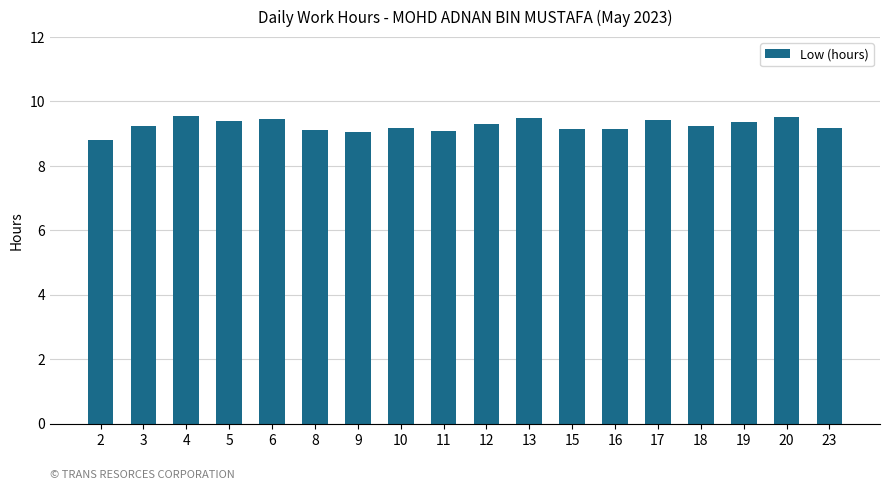

What is the sum of all values?

166.6